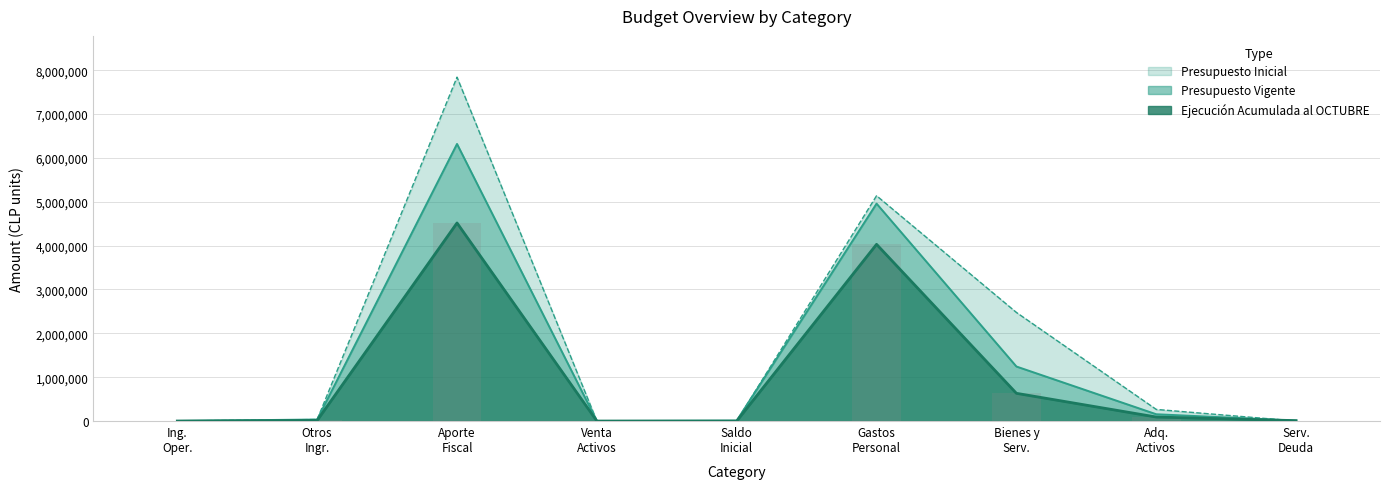

At how many categories does at least one series exceed 6527904?

1